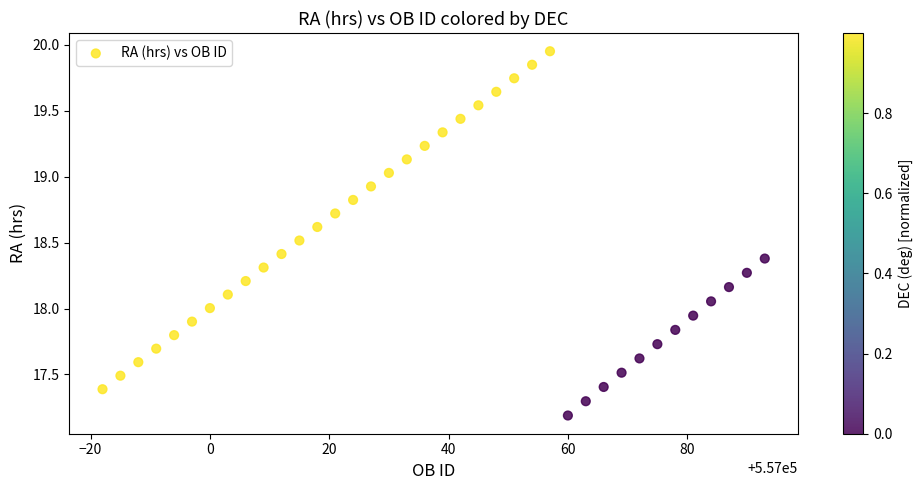

What is the range of Y values (max minus min)?

2.8